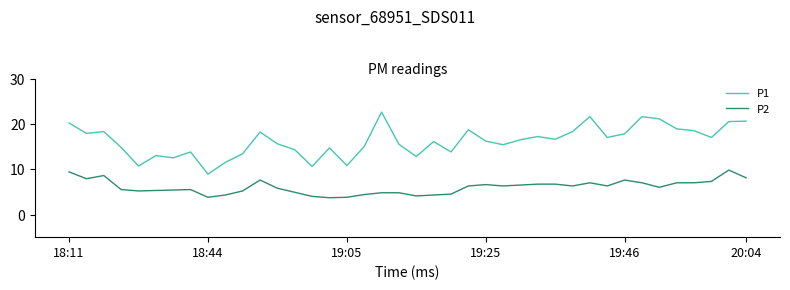

What is the minimum value for P1?

8.9